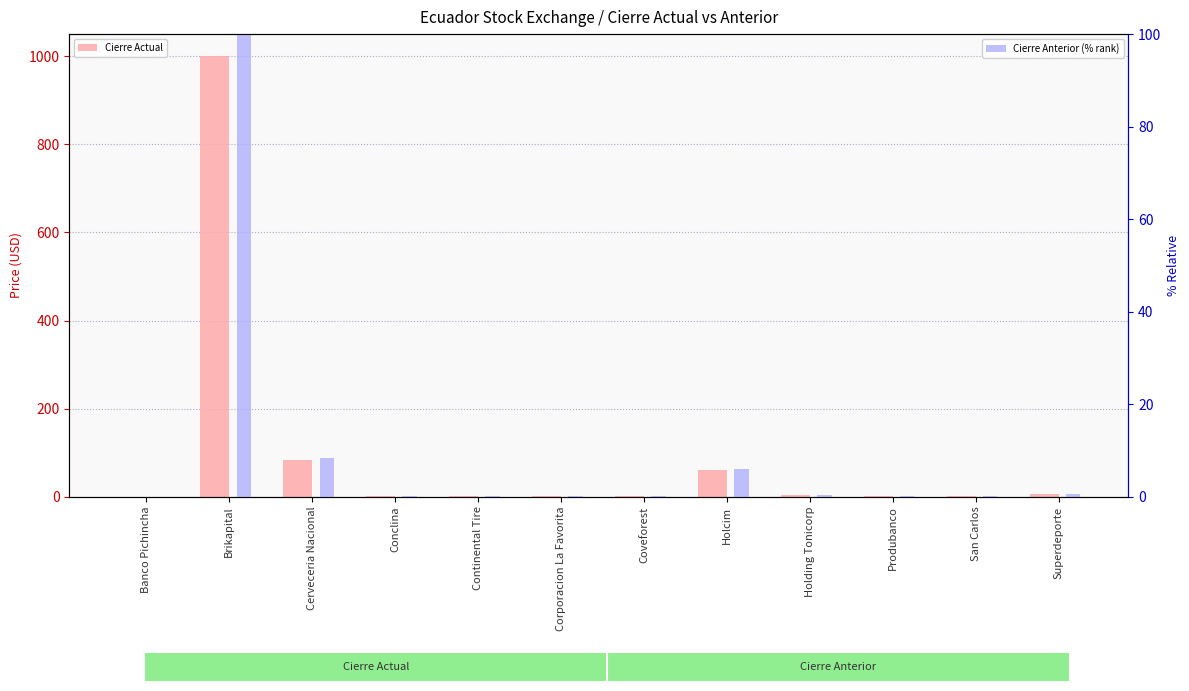

The Cierre Actual series shows 0.2 at Continental Tire. True or false?

False